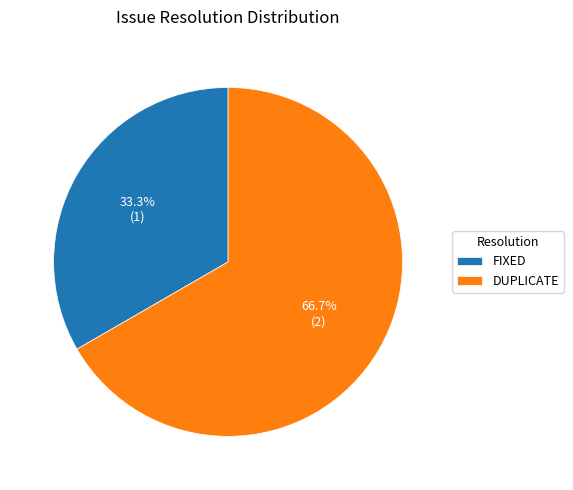

Is there a majority slice in this chart?

Yes